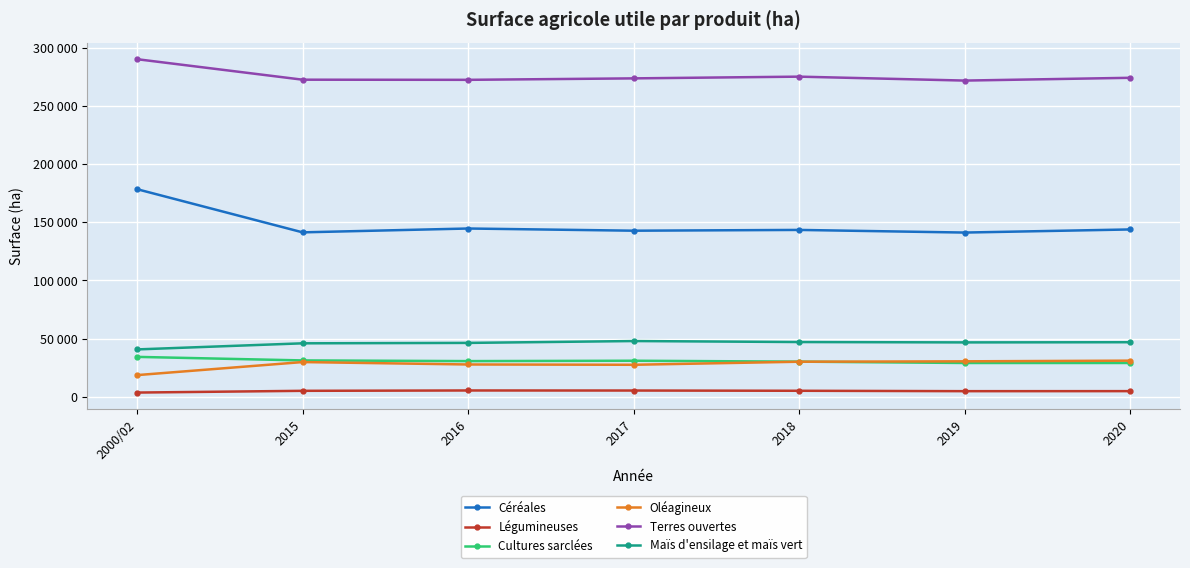

At which label is Légumineuses closest to 4414?

2019